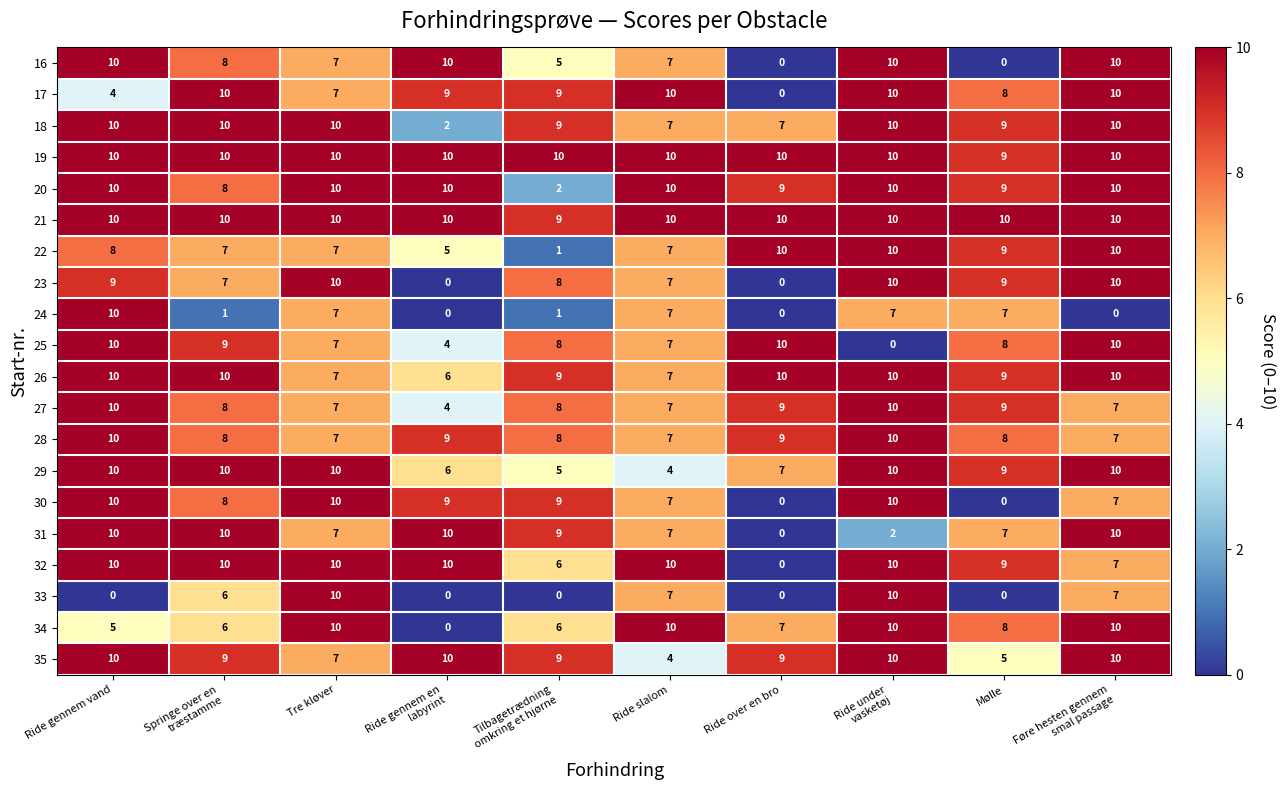

Where is 34 nearest to the value 5?

Ride gennem vand